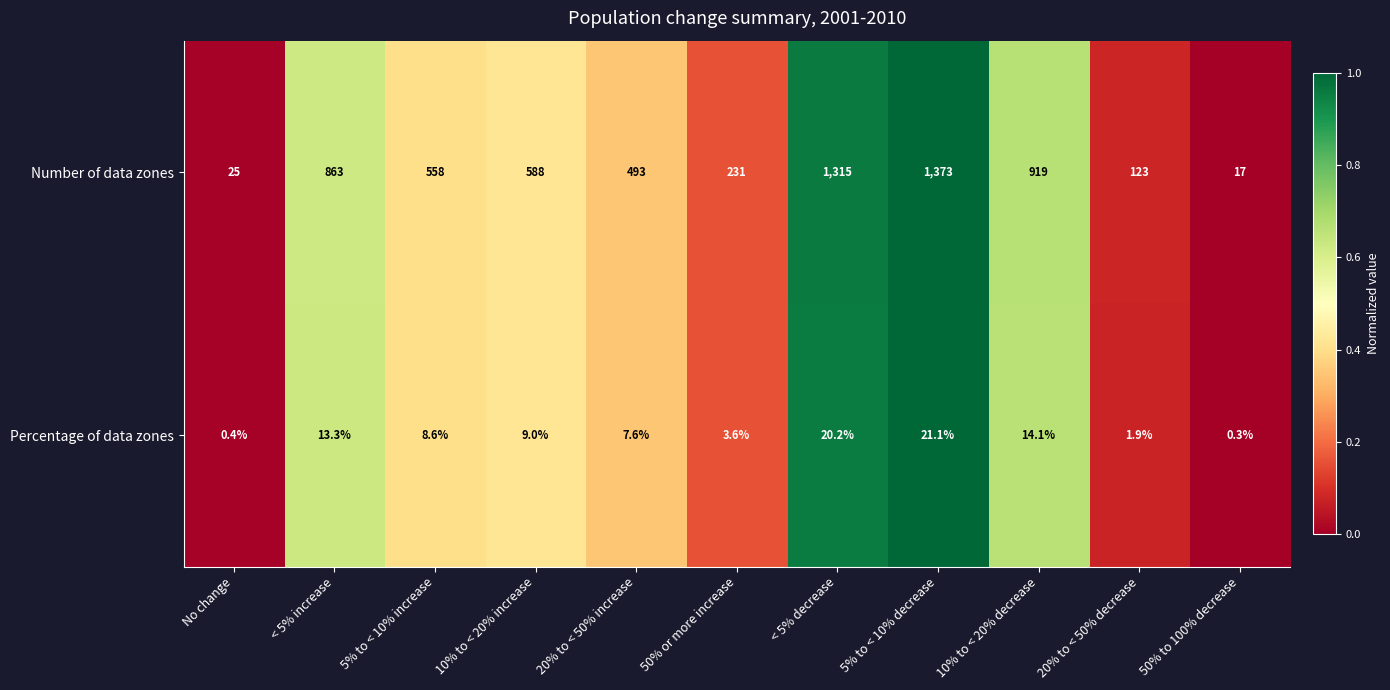

Rank the series by their average value, from lowest to highest.

Percentage of data zones, Number of data zones